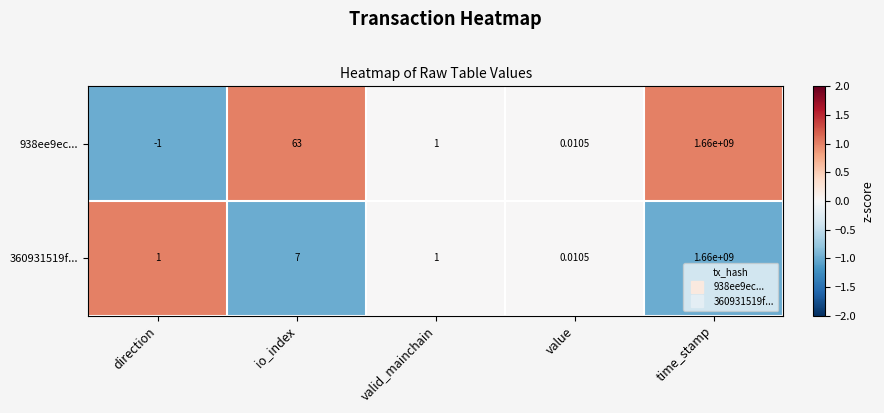

At how many categories does at least one series exceed 0?

5